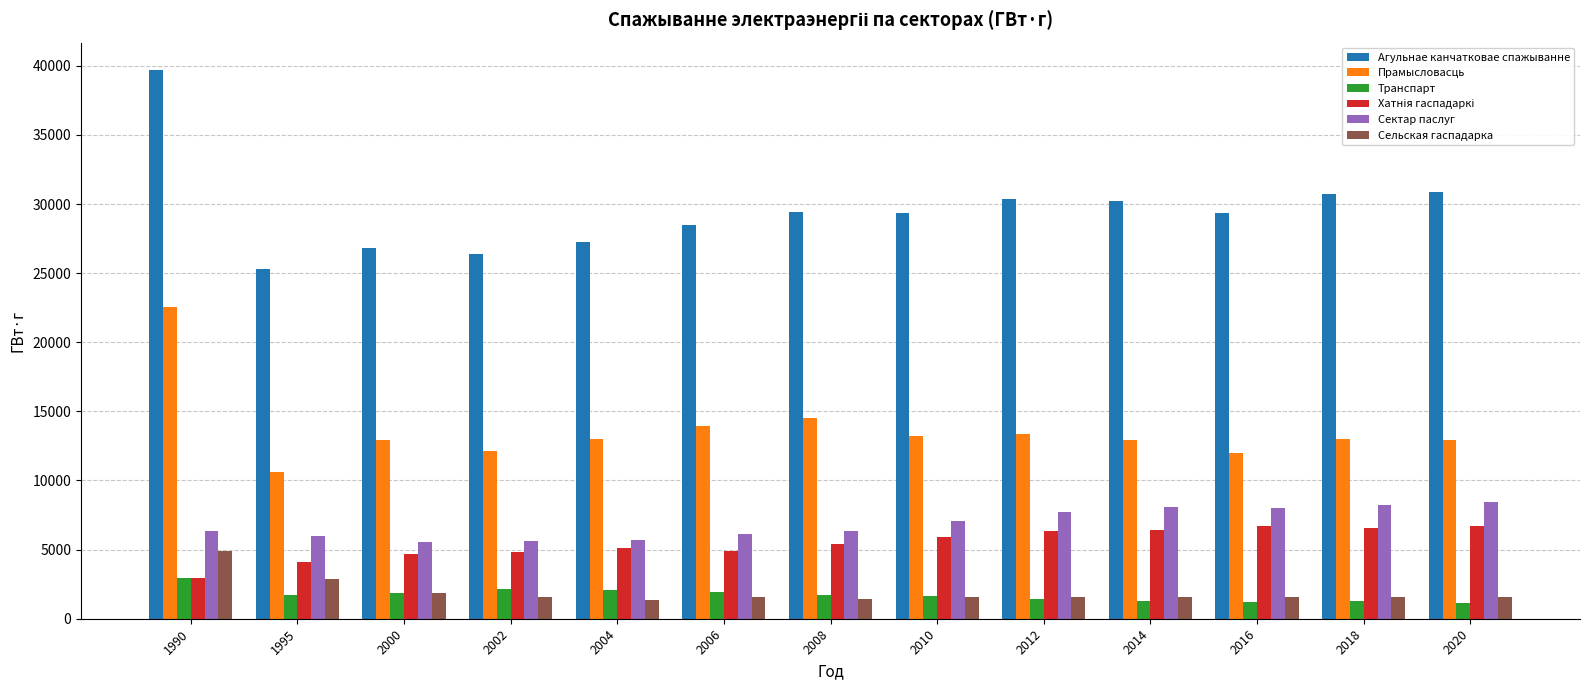

Is it true that Прамысловасць equals 21823 at 2012?

False